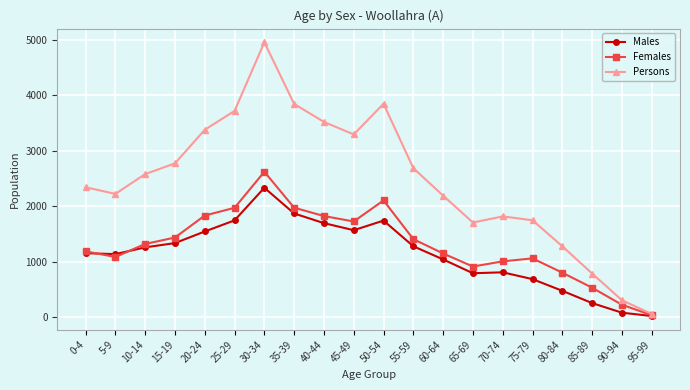

In Persons, how many points are higher than both neighbors (excluding endpoints)?

3